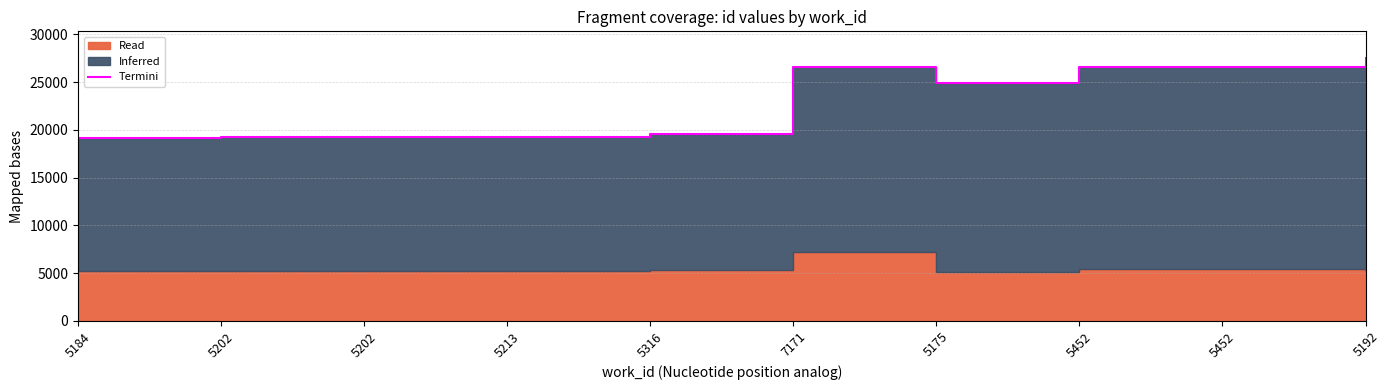

How many lines are shown in the chart?

1